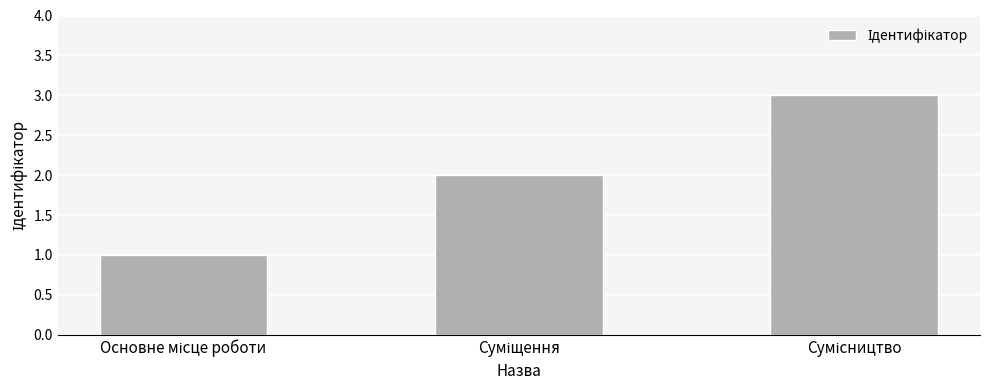

How many distinct data groups are displayed?

1